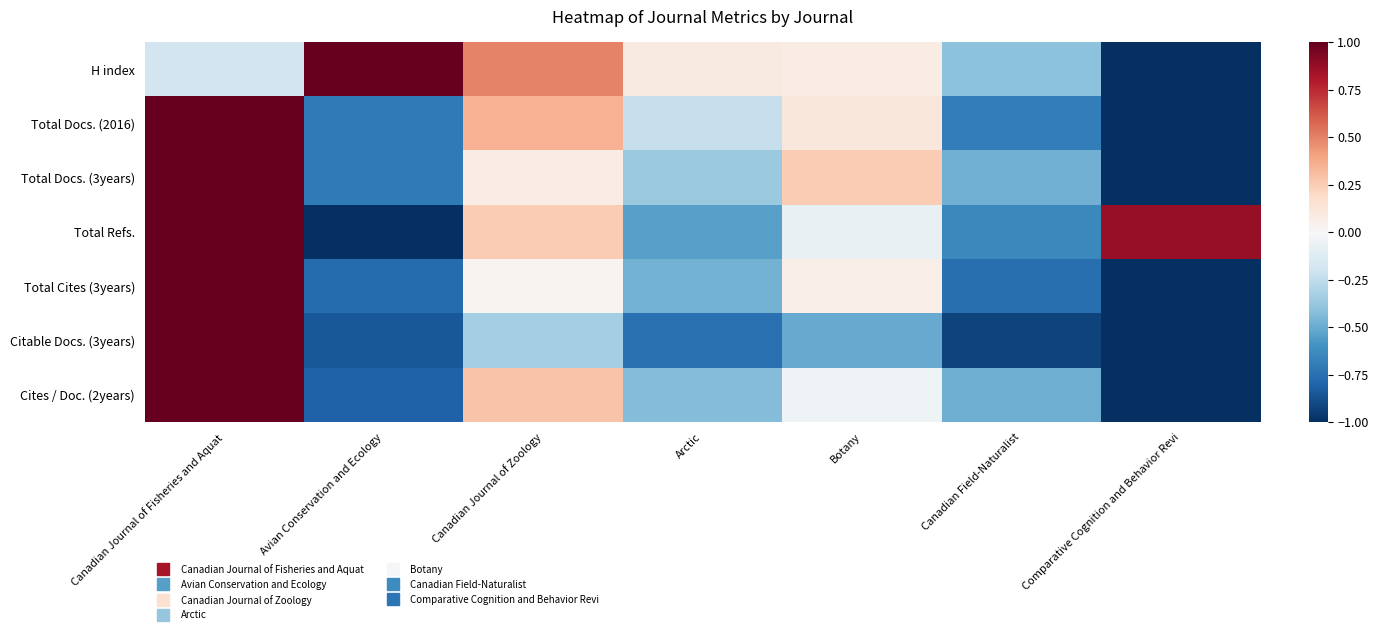

At how many categories does at least one series exceed 0?

6